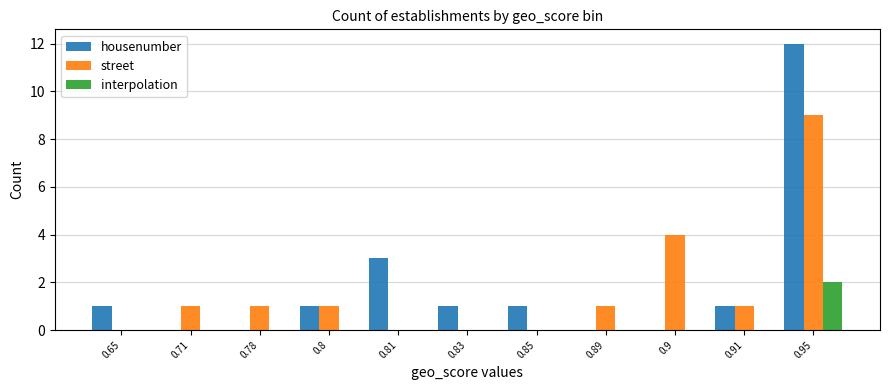

Does the chart contain stacked bars?

No